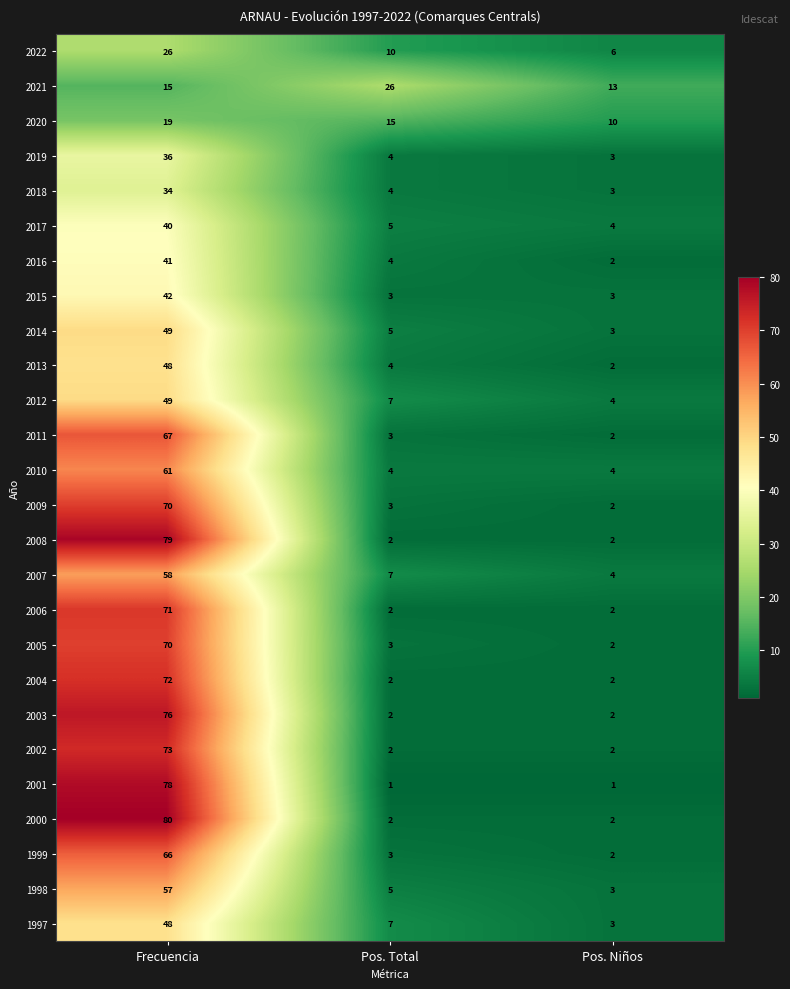

Which series has the largest total across all categories?

2000